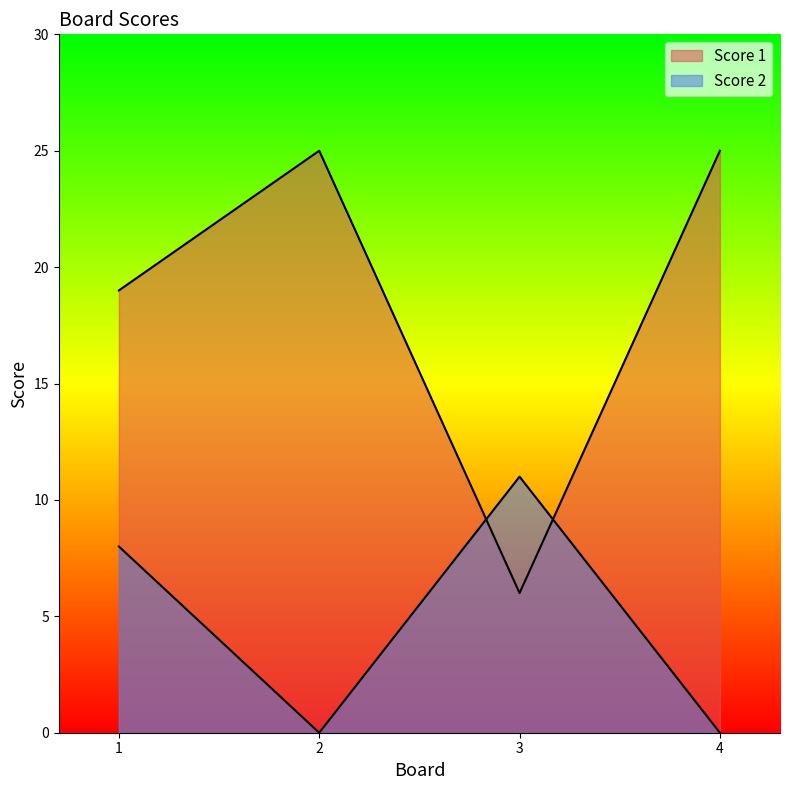

At which category does the chart reach its peak across all series?

2